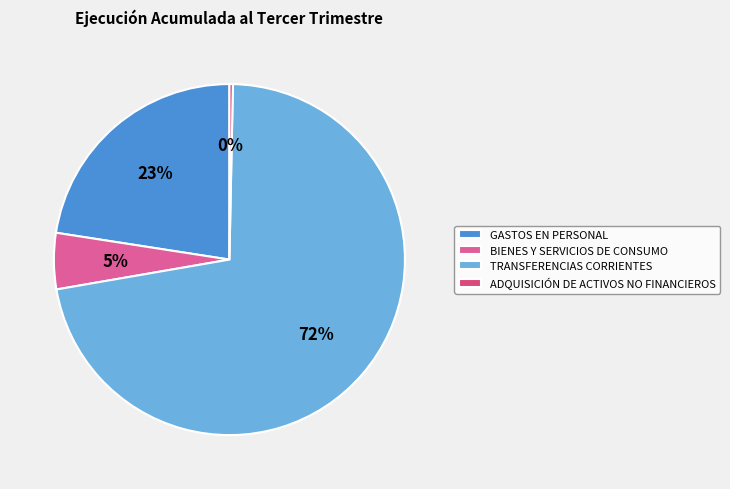

Is there a majority slice in this chart?

Yes